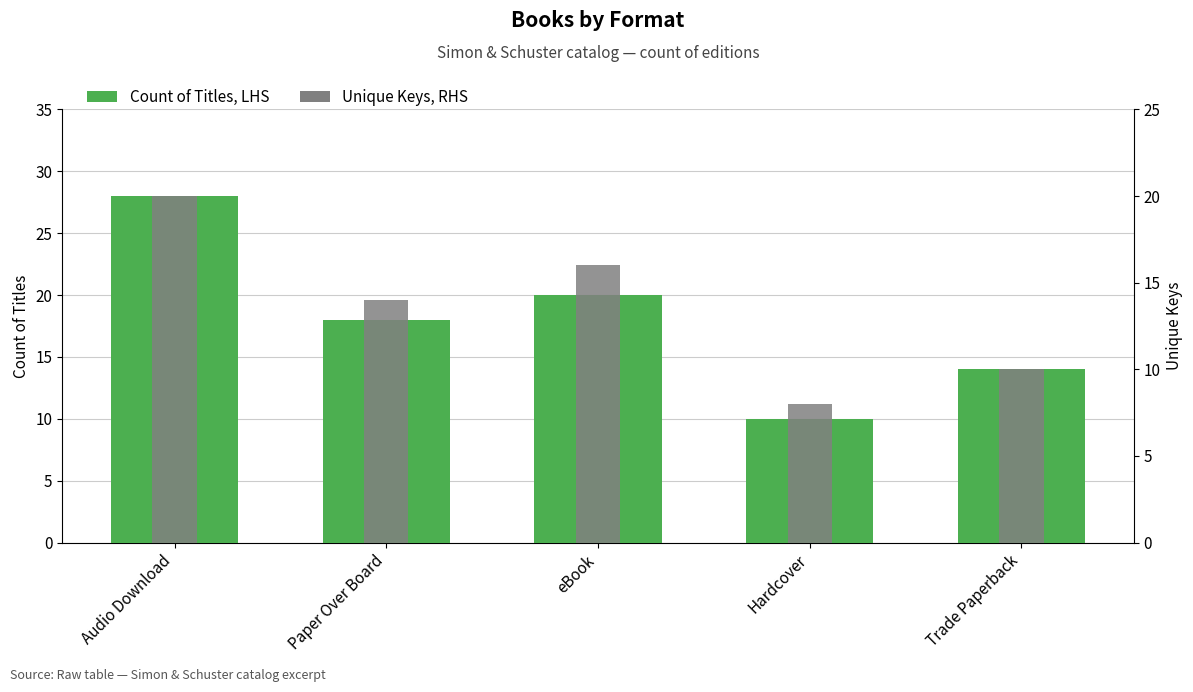

How many bars are there in total?

10